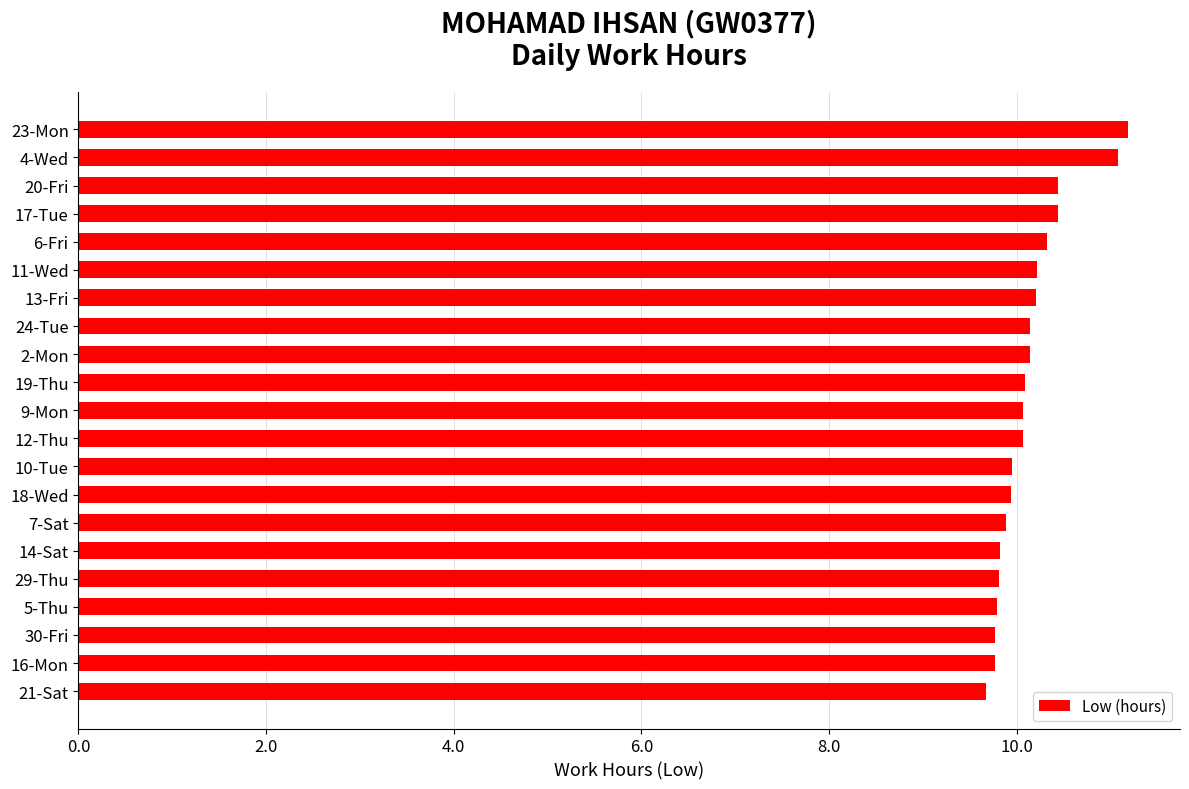

What is the value of the 21st bar from the top?

9.7